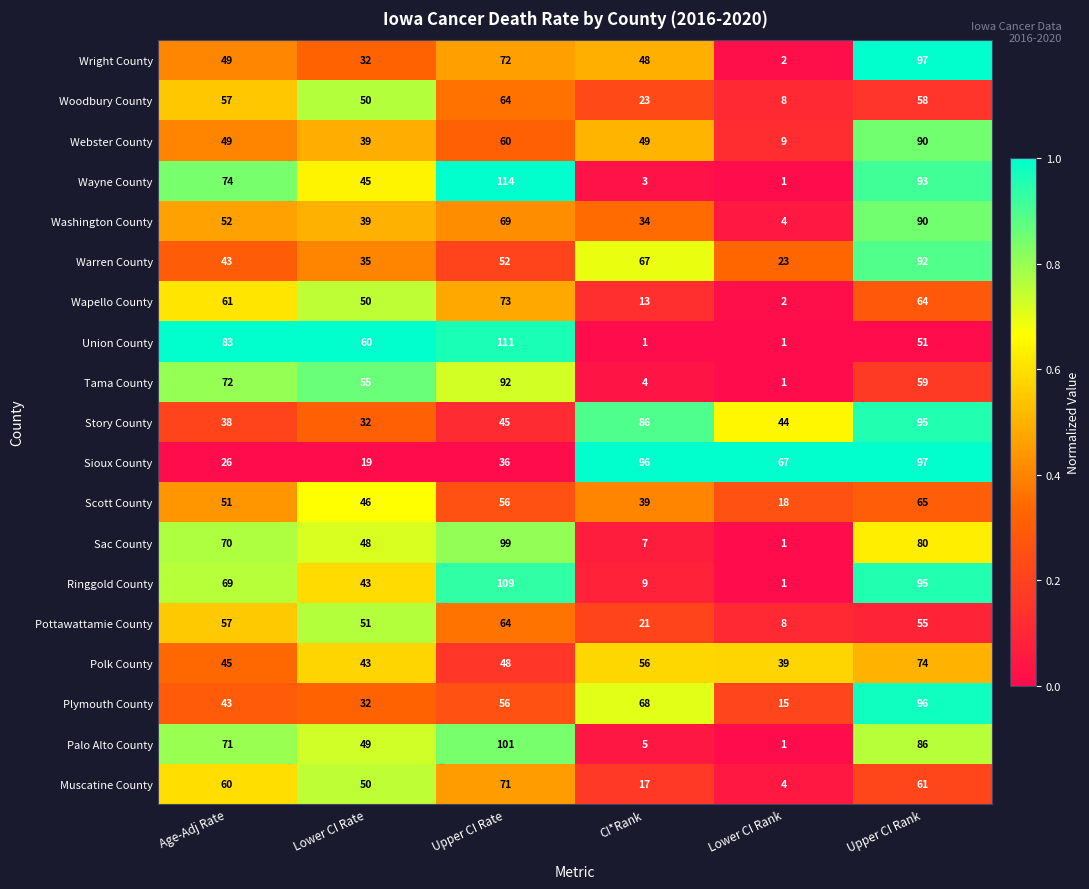

The value of Union County at CI*Rank is 1. True or false?

True